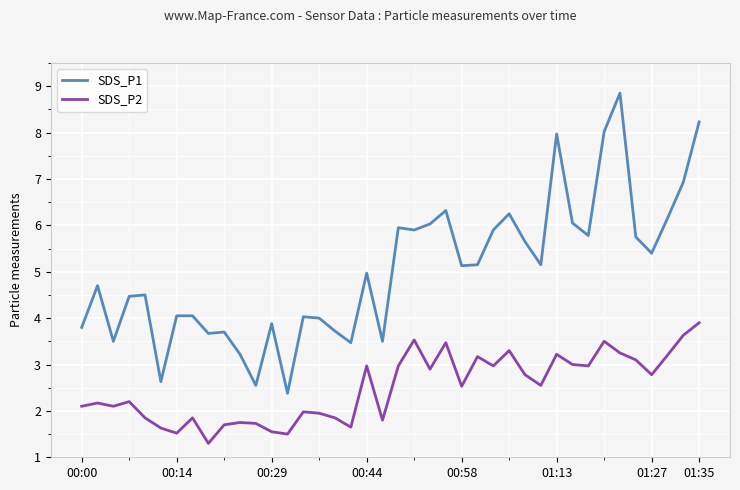

What is the difference between the maximum and minimum values in the SDS_P1 series?

6.5